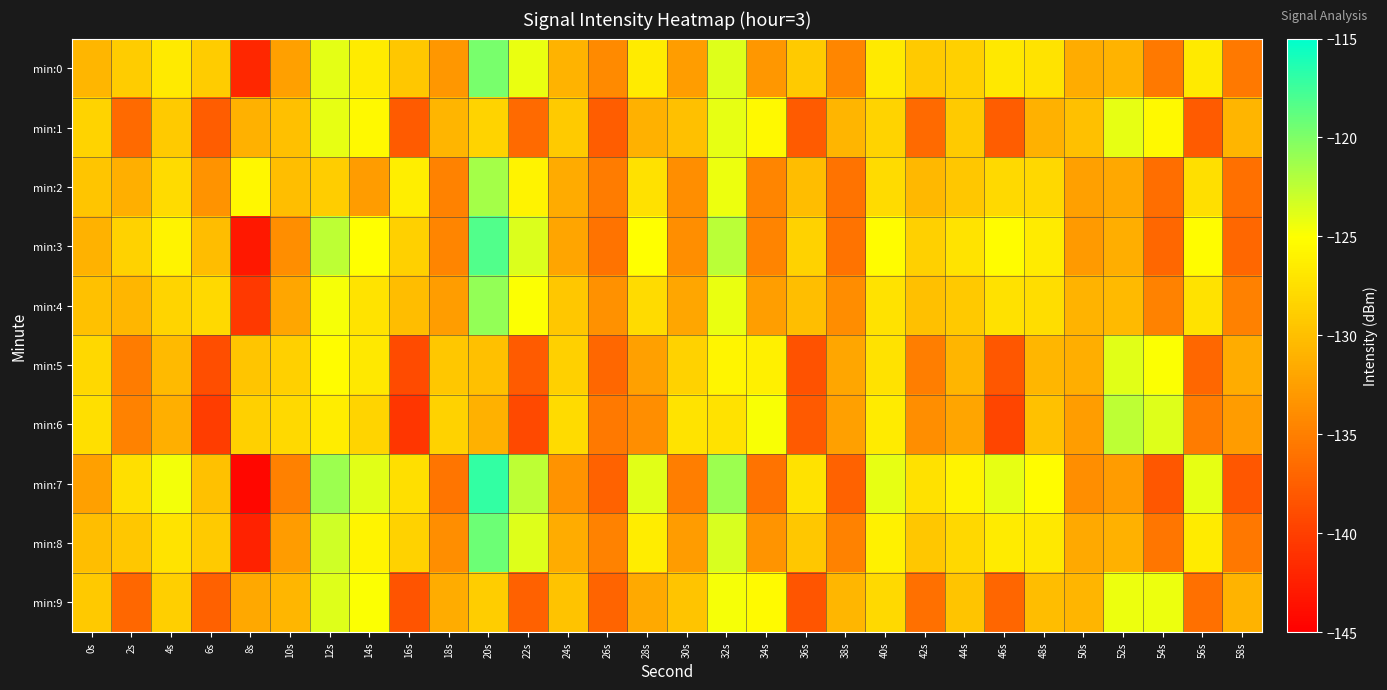

At which category does the chart reach its peak across all series?

20s